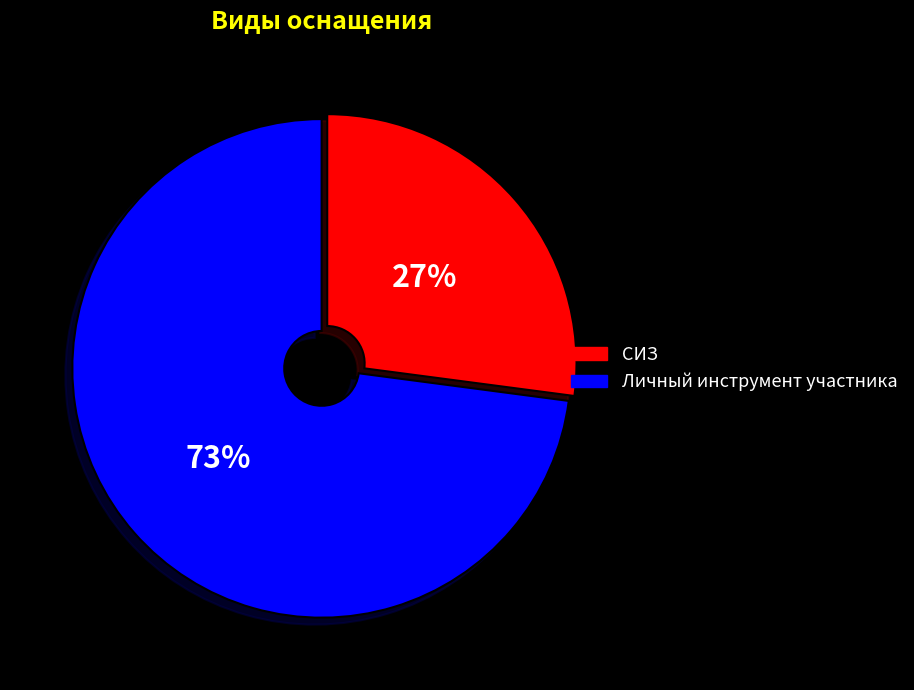

What is the ratio of the value at СИЗ to the value at Личный инструмент участника?

0.4